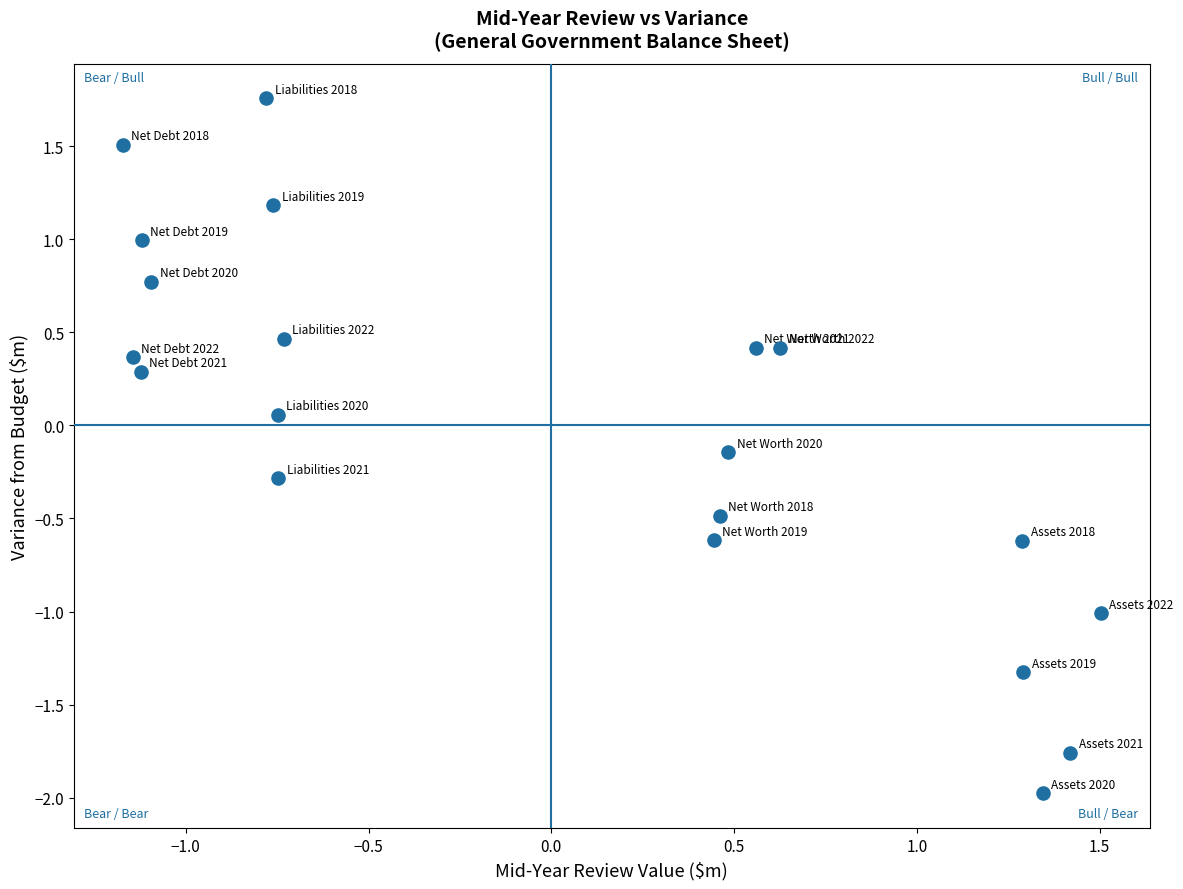

What is the range of Y values (max minus min)?

3.7